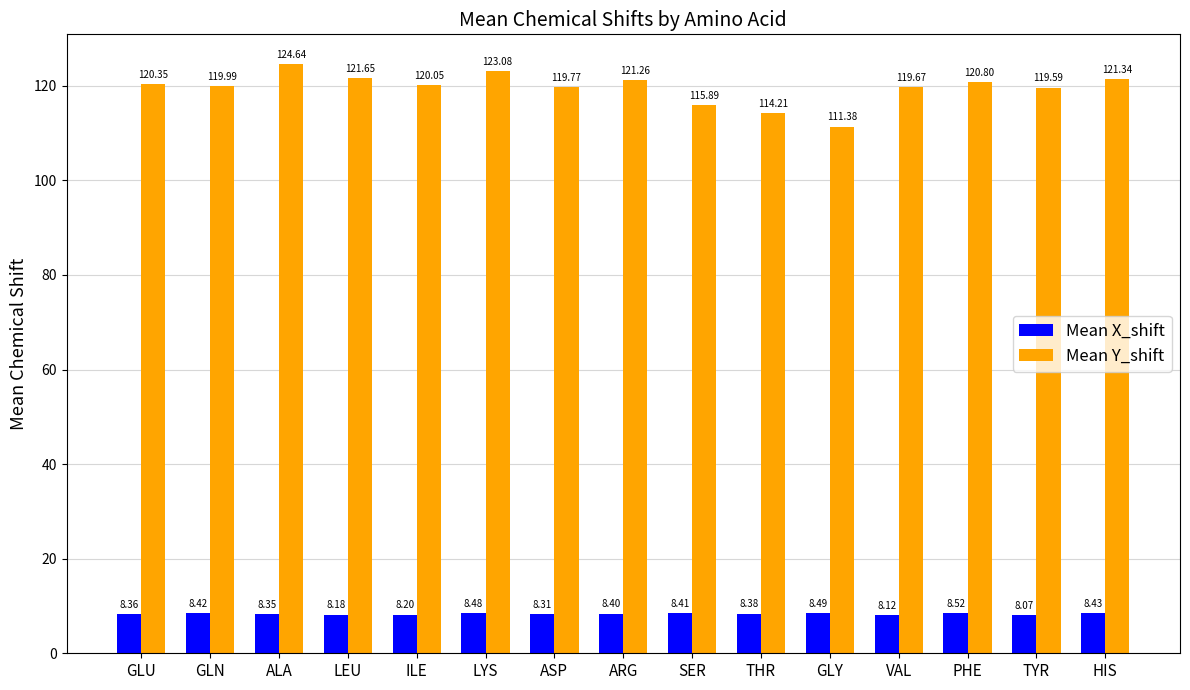

What is the total value across all series at LEU?

129.8